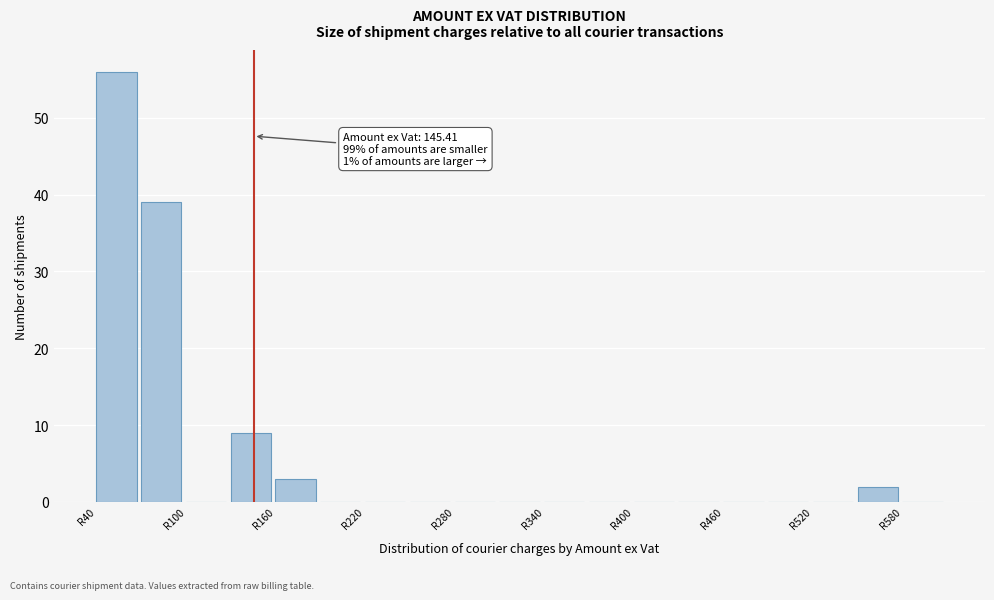

Read against the x-axis, roughly where is the centre of the tallest bar?

50